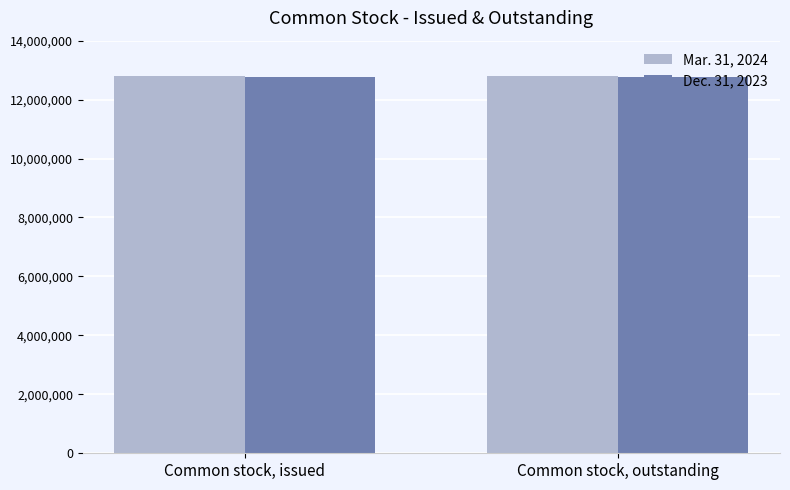

What value does the Mar. 31, 2024 series have at Common stock, issued?

12784768